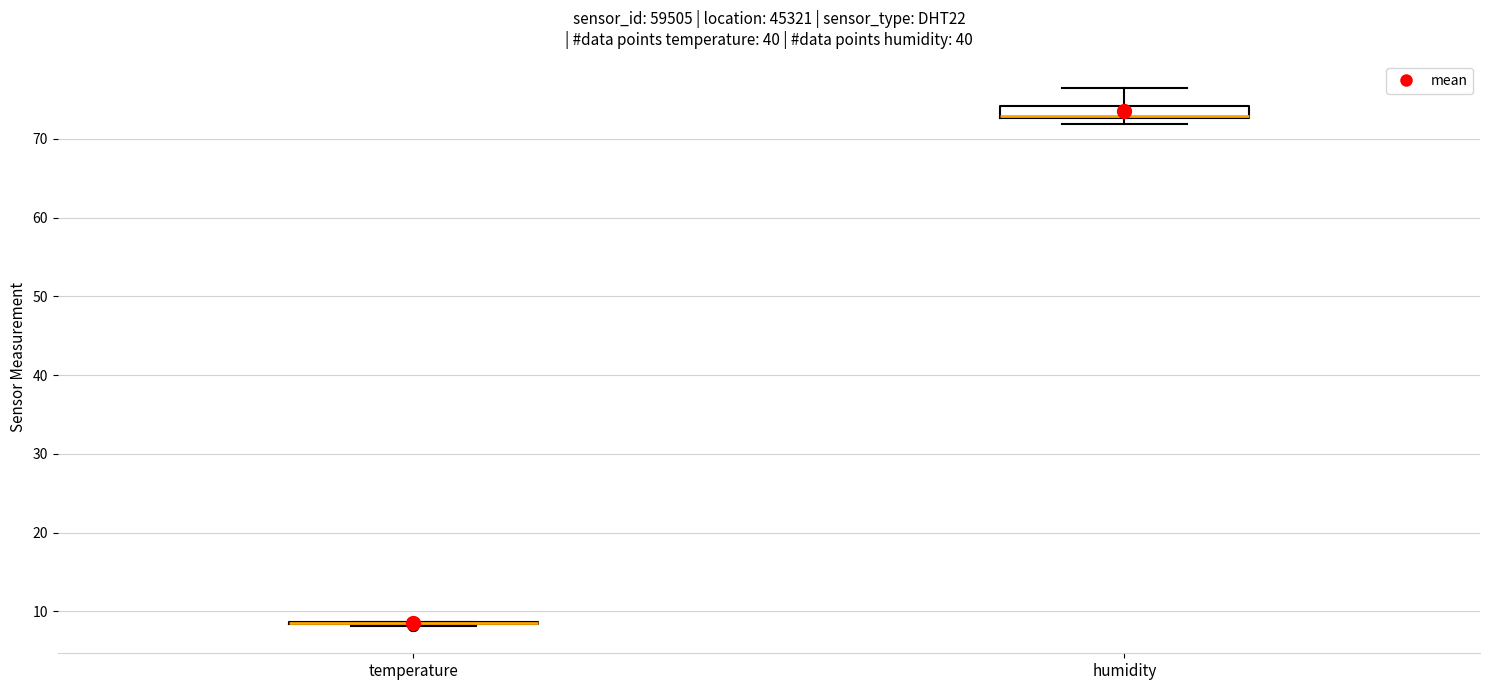

Reading left to right, read every box against the y-axis: the position of its median line, the range the box covers, and the ends of its whiskers. The values are not printed on the chart, so give them approximately, as read against the axis.

temperature: box collapsed to a line at 9, whiskers 8 to 9
humidity: median 73 (just above the box's lower edge), box 73 to 74, whiskers 72 to 76